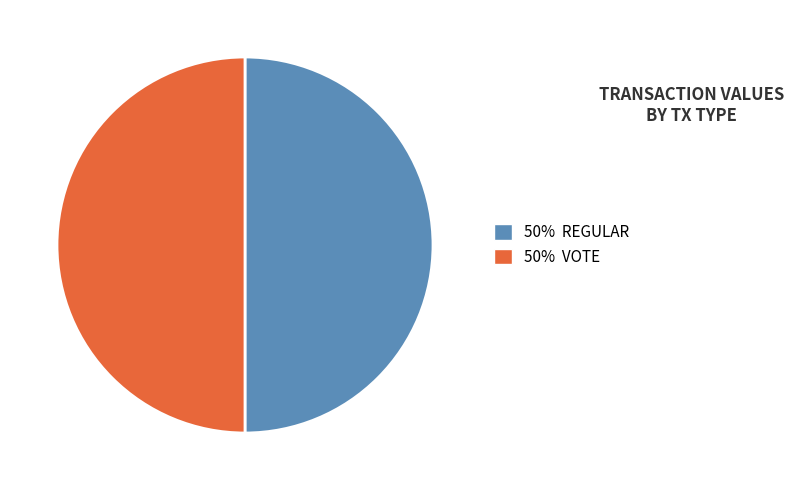

Count the number of slices in the pie.

2